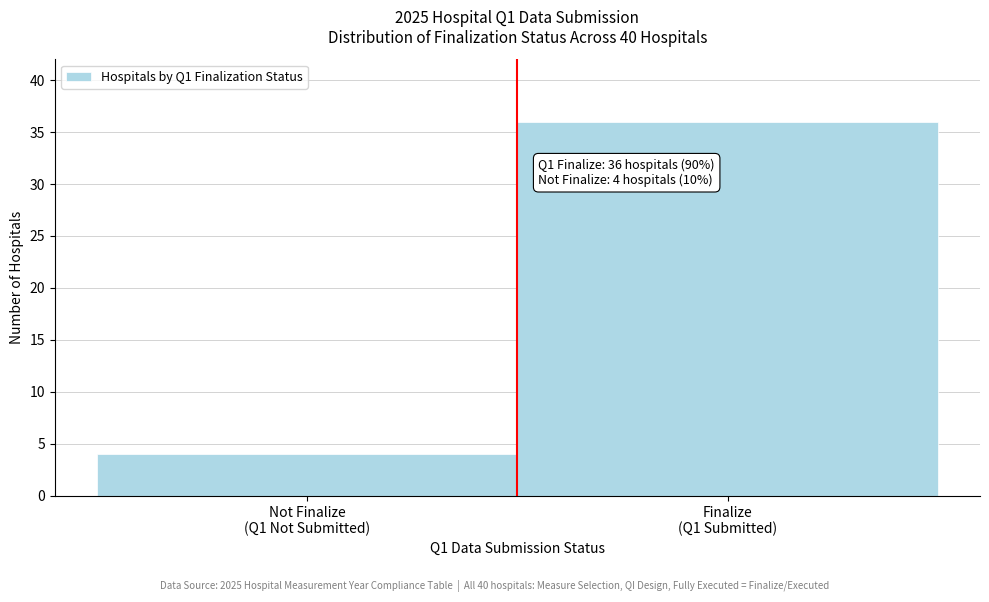

Reading left to right, extract all data points from this chart.

4	36